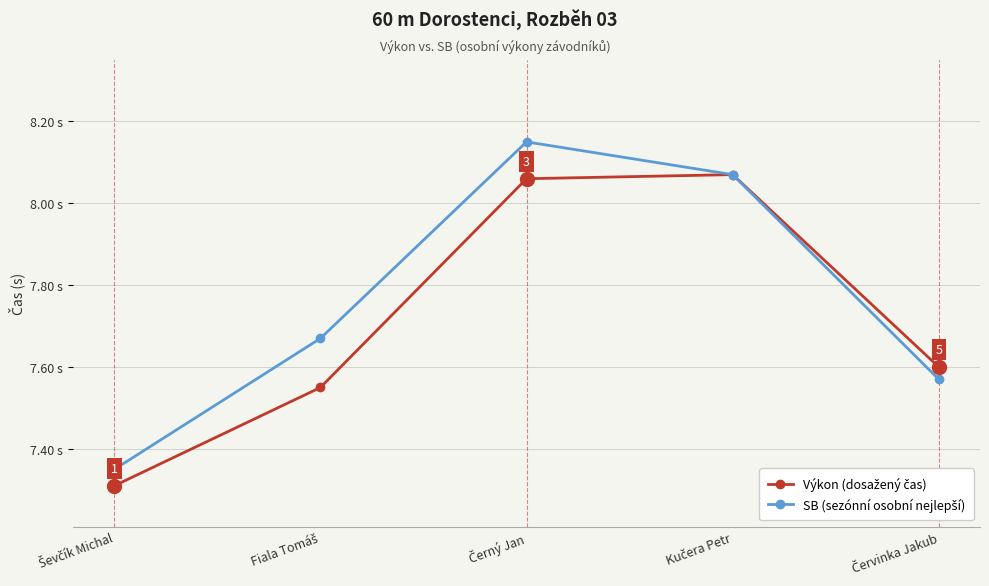

Is this an area chart (filled region under the line)?

No